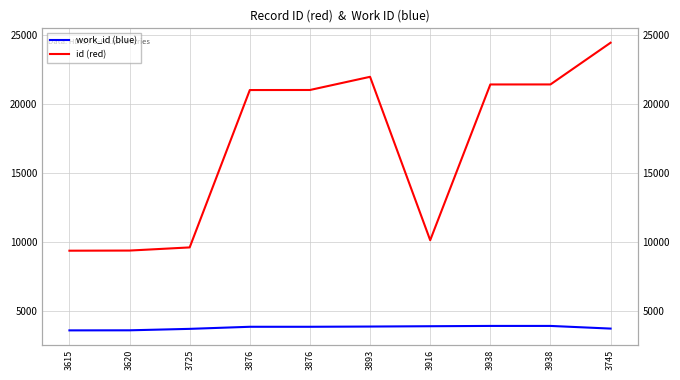

What is the difference between the maximum and minimum values in the work_id (blue) series?

323